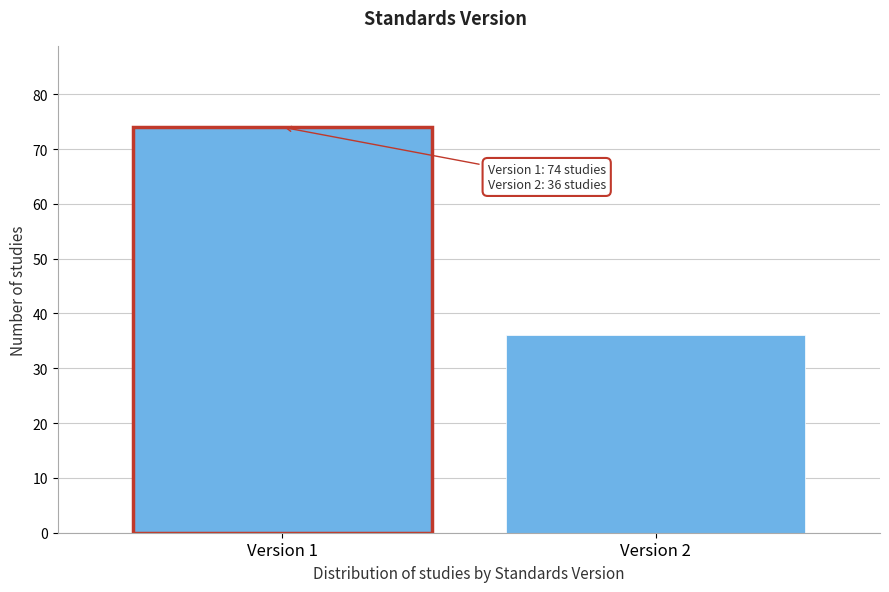

Reading right to left, list all the values displayed in this chart.

36	74